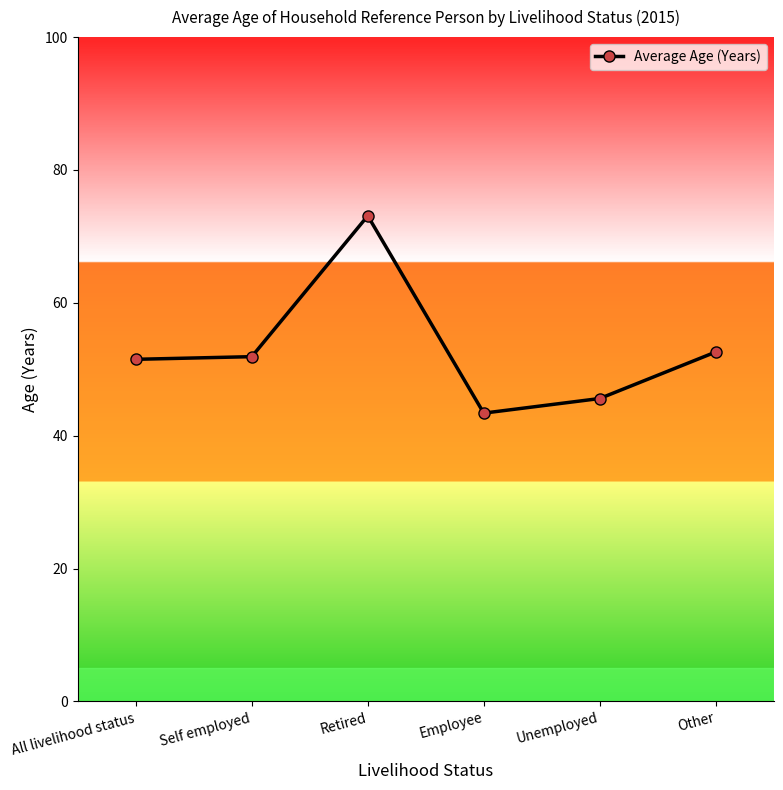

Approximately how many times larger is the value at Employee compared to All livelihood status?

0.8